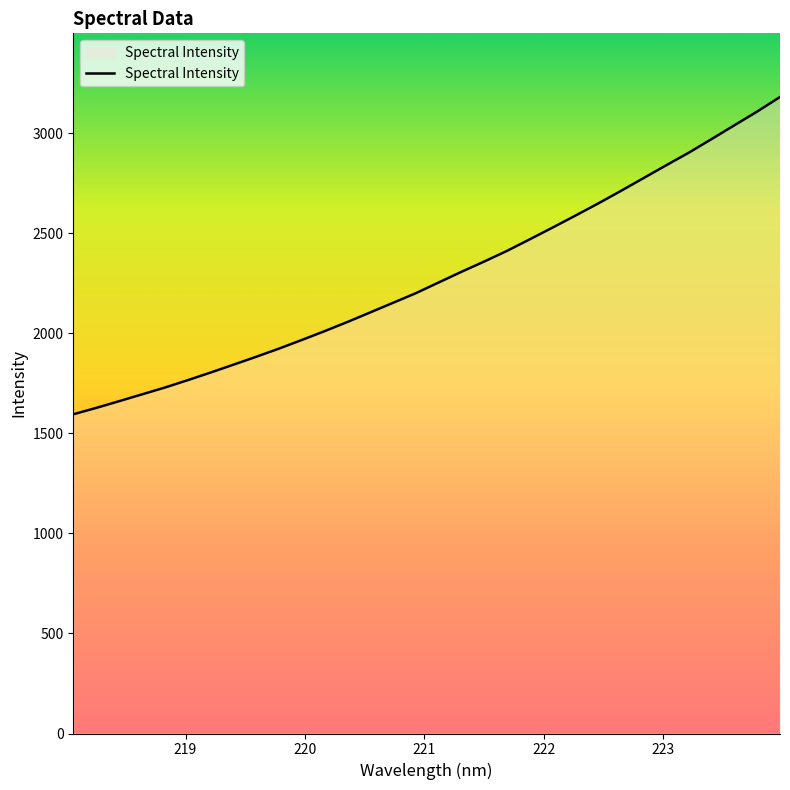

What is the minimum value shown in the chart?

1595.5